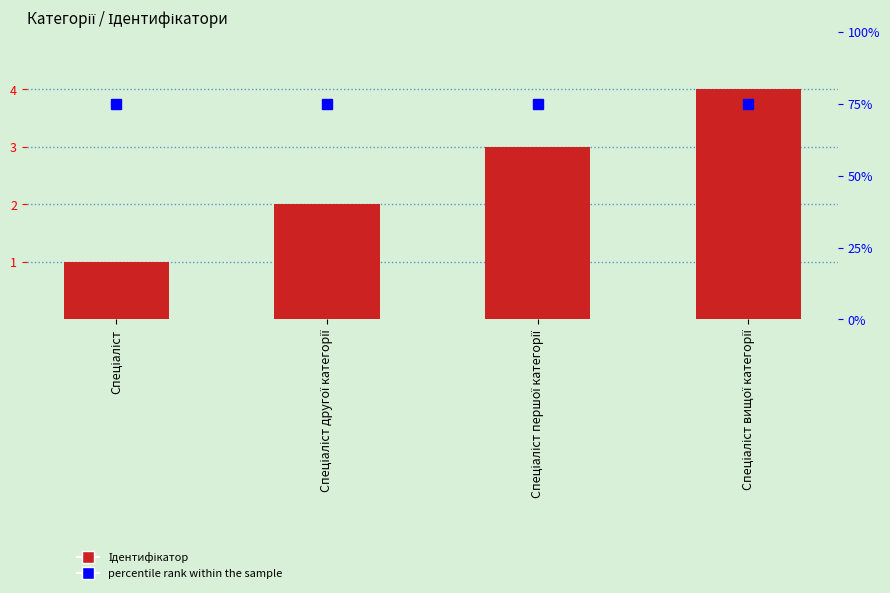

What is the greatest value displayed?

75